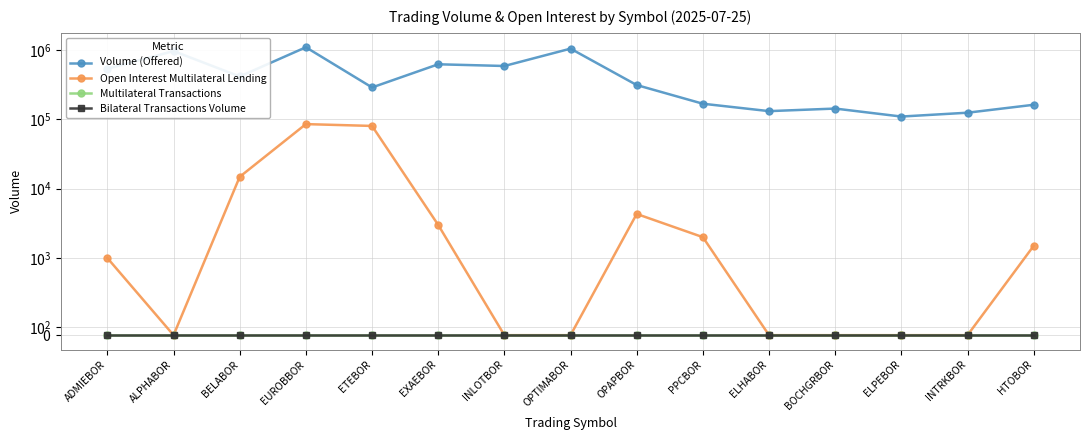

Reading left to right, transcribe all the data shown in this chart.

Volume (Offered): ADMIEBOR=532944	ALPHABOR=958370	BELABOR=412550	EUROBBOR=1087606	ETEBOR=286790	EXAEBOR=618365	INLOTBOR=584211	OPTIMABOR=1038633	OPAPBOR=310498	PPCBOR=167117	ELHABOR=130709	BOCHGRBOR=142339	ELPEBOR=109211	INTRKBOR=124069	HTOBOR=161416
Open Interest Multilateral Lending: ADMIEBOR=1000	ALPHABOR=0	BELABOR=14800	EUROBBOR=85000	ETEBOR=80000	EXAEBOR=3000	INLOTBOR=0	OPTIMABOR=0	OPAPBOR=4317	PPCBOR=2000	ELHABOR=0	BOCHGRBOR=0	ELPEBOR=0	INTRKBOR=0	HTOBOR=1500
Multilateral Transactions: ADMIEBOR=0	ALPHABOR=0	BELABOR=0	EUROBBOR=0	ETEBOR=0	EXAEBOR=0	INLOTBOR=0	OPTIMABOR=0	OPAPBOR=0	PPCBOR=0	ELHABOR=0	BOCHGRBOR=0	ELPEBOR=0	INTRKBOR=0	HTOBOR=0
Bilateral Transactions Volume: ADMIEBOR=0	ALPHABOR=0	BELABOR=0	EUROBBOR=0	ETEBOR=0	EXAEBOR=0	INLOTBOR=0	OPTIMABOR=0	OPAPBOR=0	PPCBOR=0	ELHABOR=0	BOCHGRBOR=0	ELPEBOR=0	INTRKBOR=0	HTOBOR=0